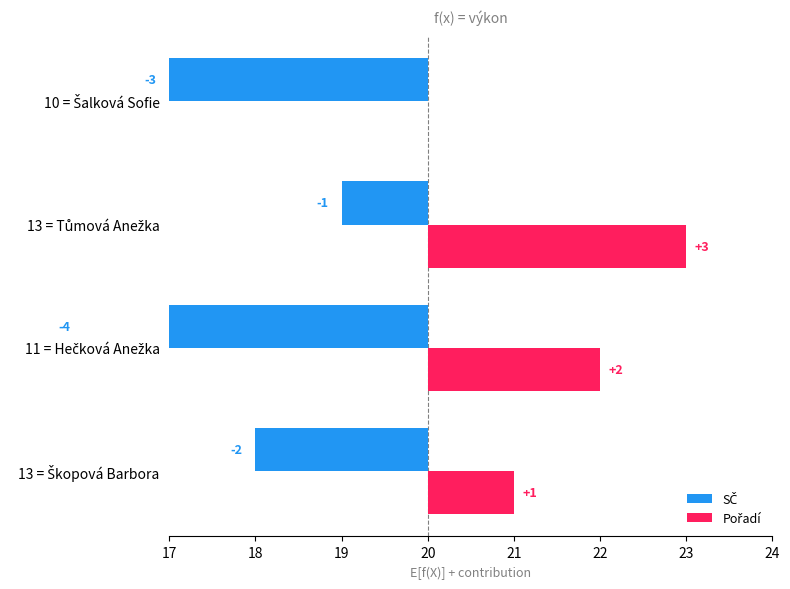

Read the Pořadí value at 18.

2